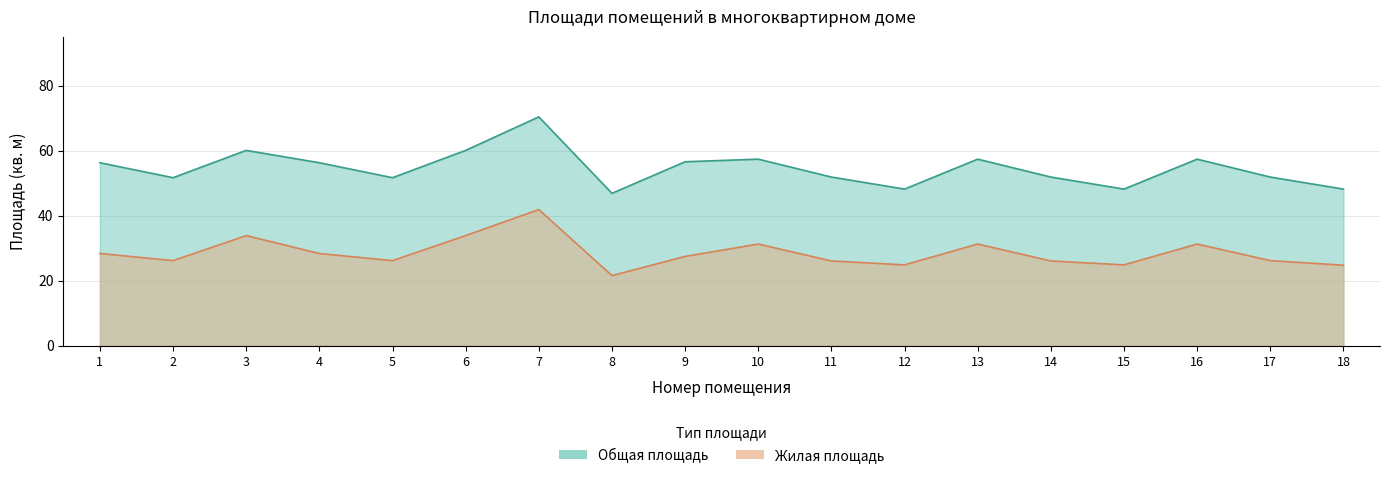

True or false: Жилая площадь has a value of 46.6 at 16.

False